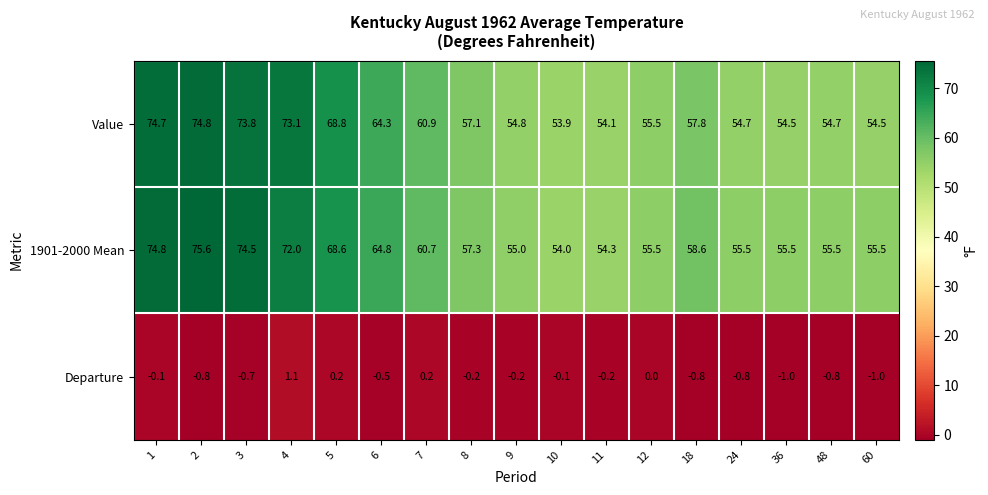

Is it true that 1901-2000 Mean equals 17.8 at 12?

False